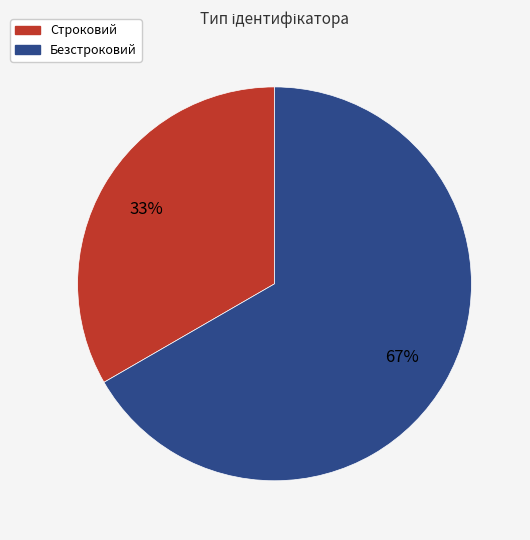

The Безстроковий slice represents 67% of the pie. True or false?

True